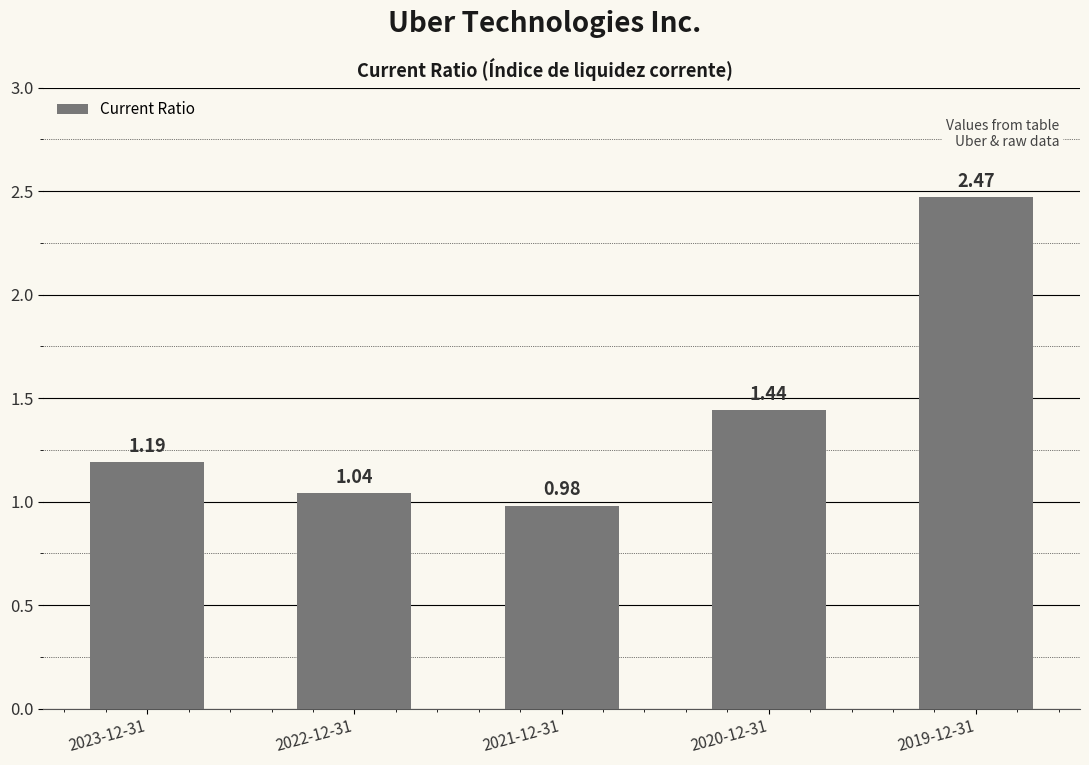

Which label corresponds to the smallest value in the chart?

2021-12-31